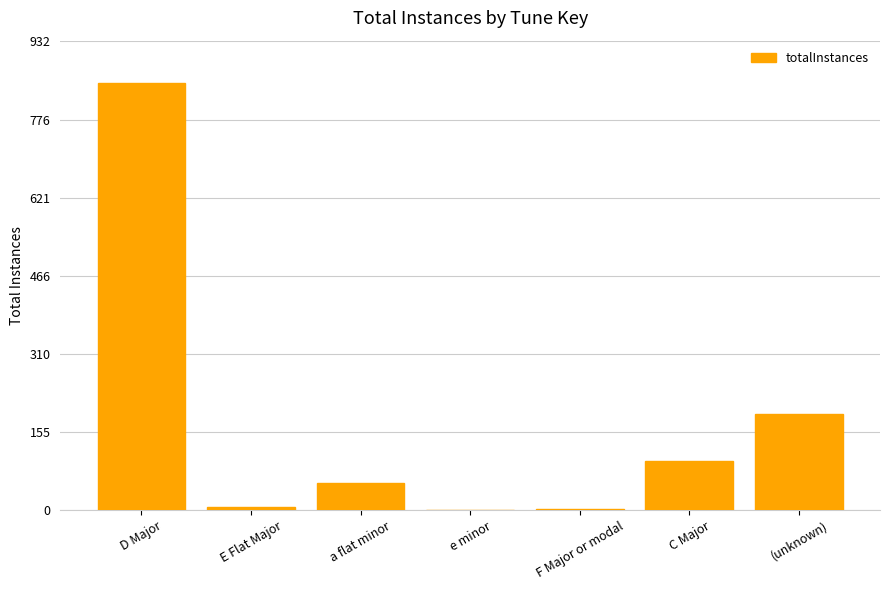

Which has a higher value, a flat minor or F Major or modal?

a flat minor